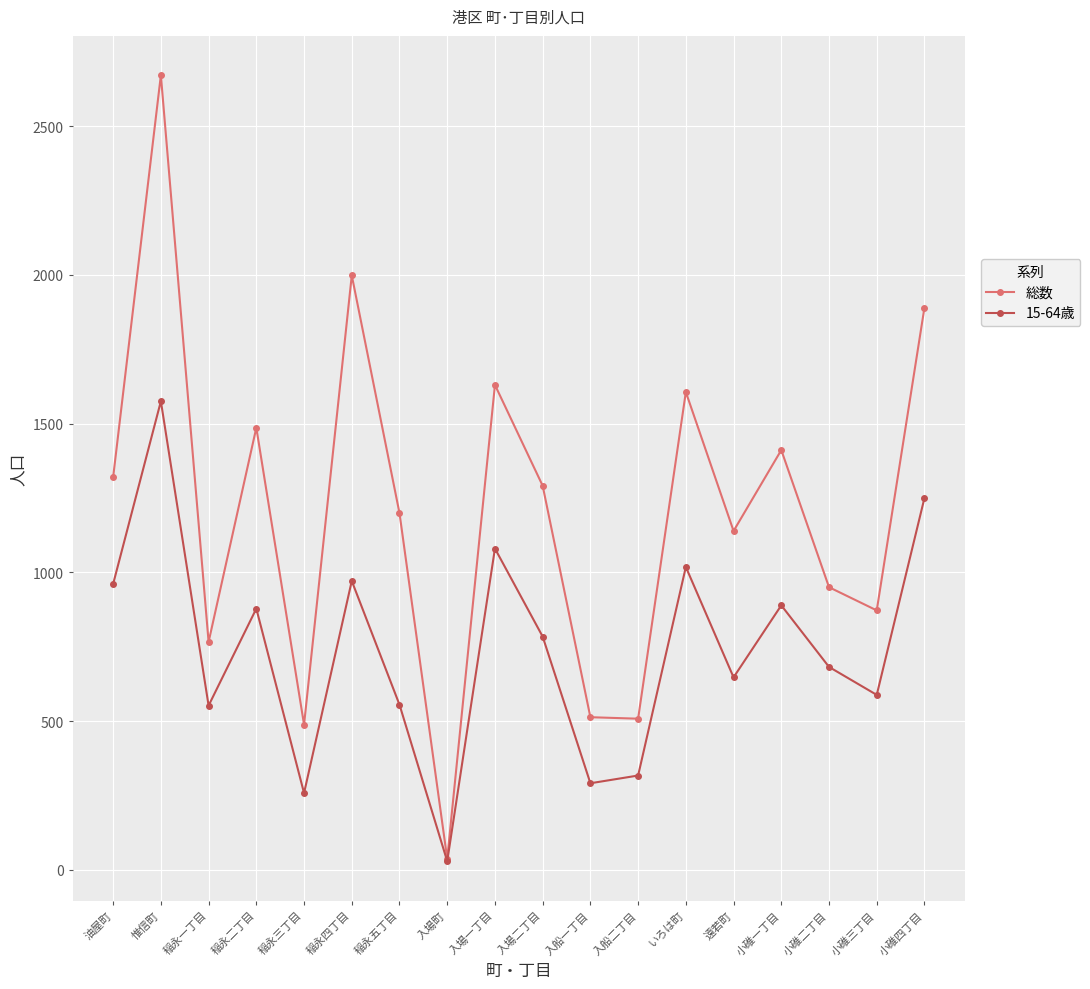

What is the difference between the maximum and minimum values in the 総数 series?

2634